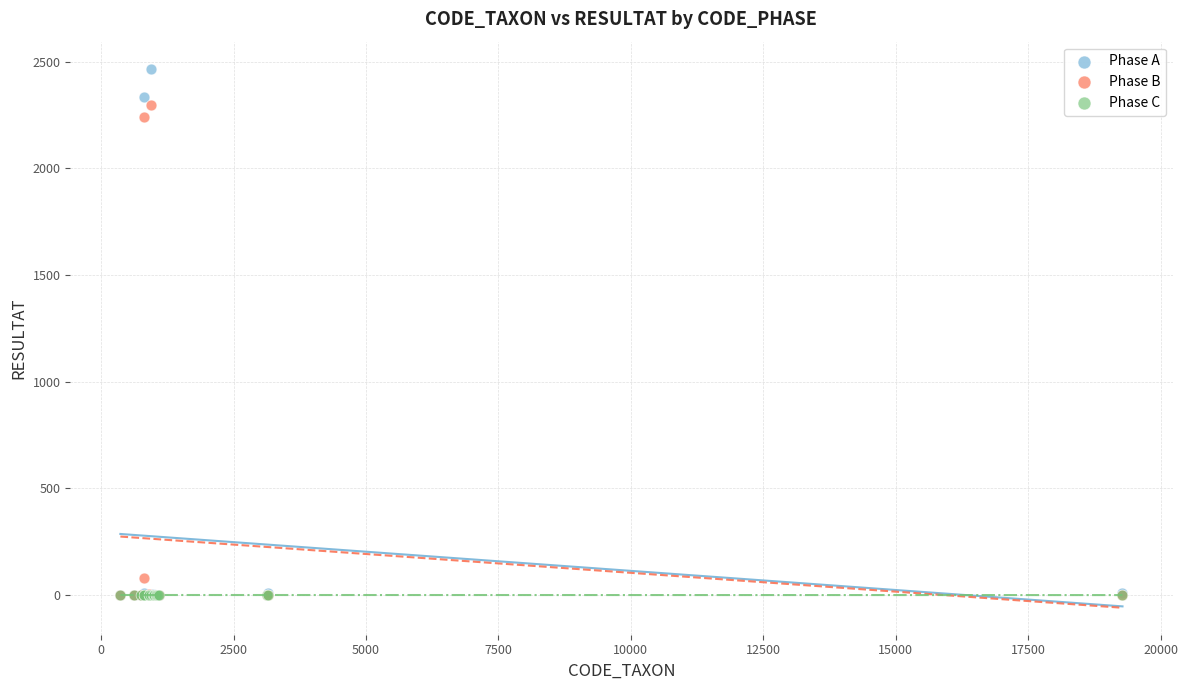

Which series has the largest Y range (max minus min)?

Phase A